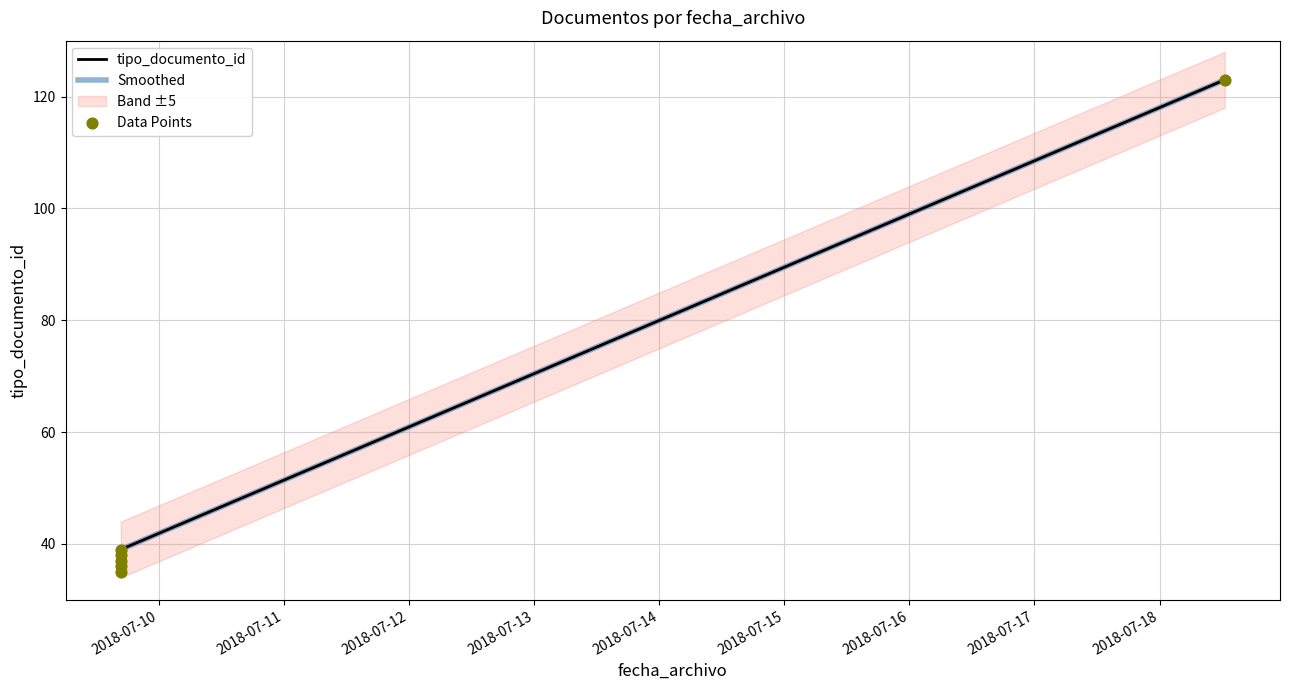

Approximately how many times larger is the value at 2018-07-09 16:40:23 compared to 2018-07-18 12:30:51?

0.3